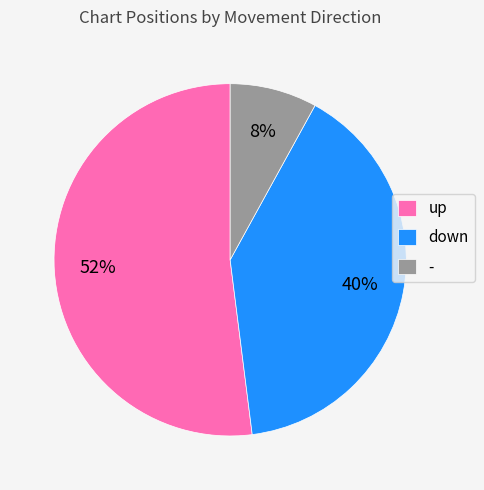

How many slices are in this pie chart?

3